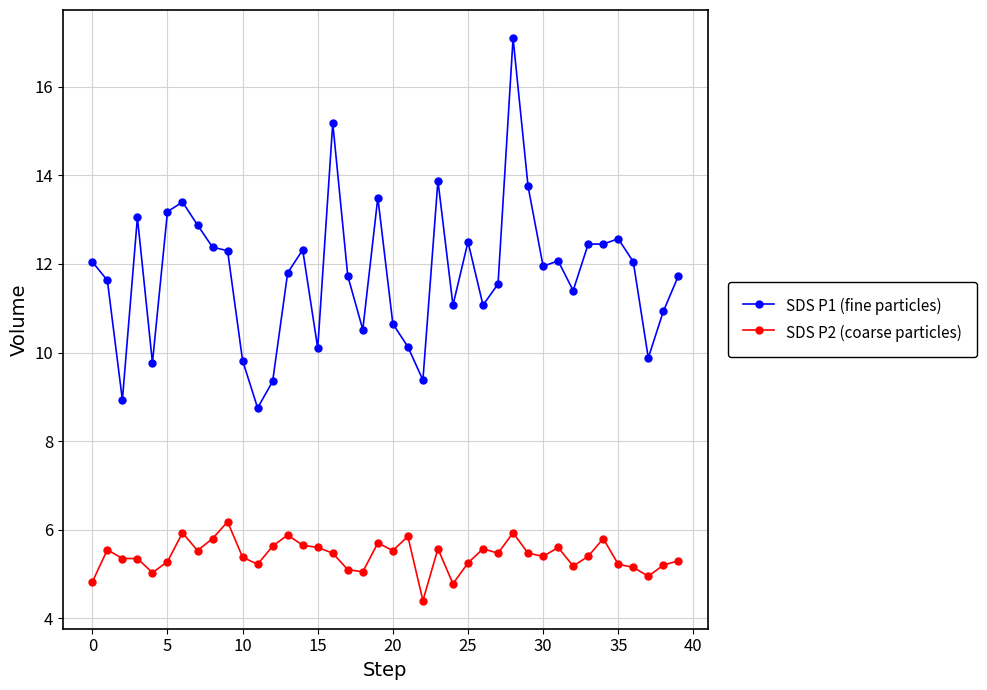

What is the value of the SDS P2 (coarse particles) point at the 17th from the left?

5.5